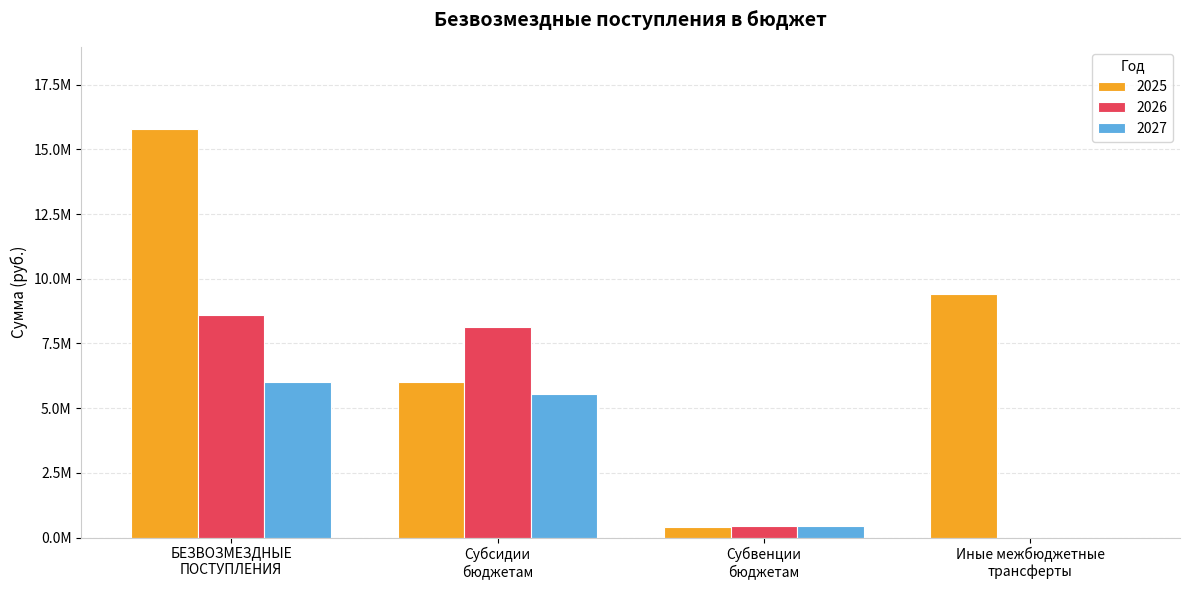

At Иные межбюджетные
трансферты, list the series in order from smallest to largest.

2026, 2027, 2025